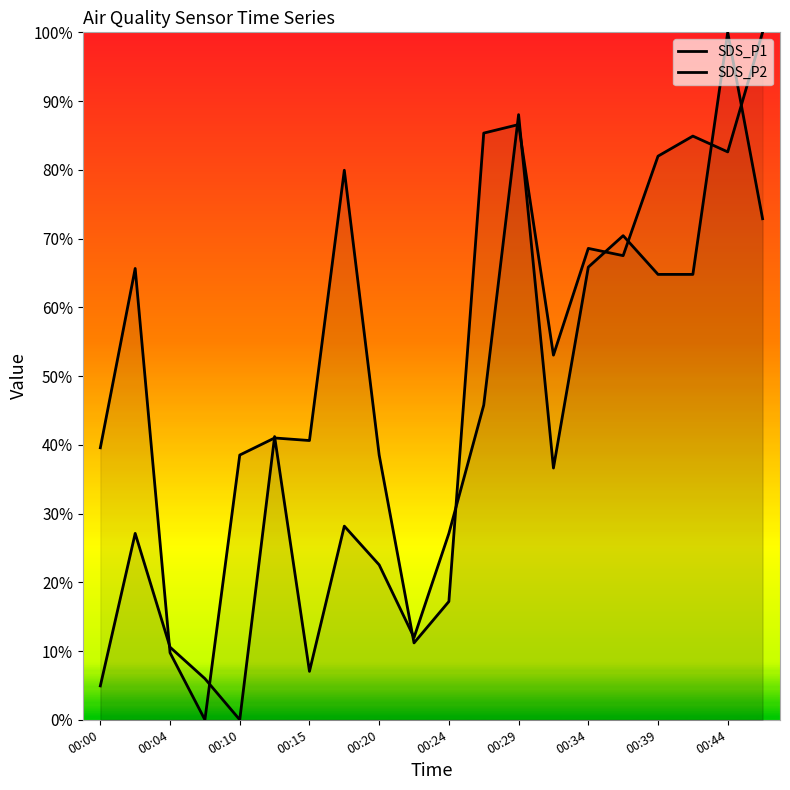

Does the chart display data point markers on the line(s)?

No